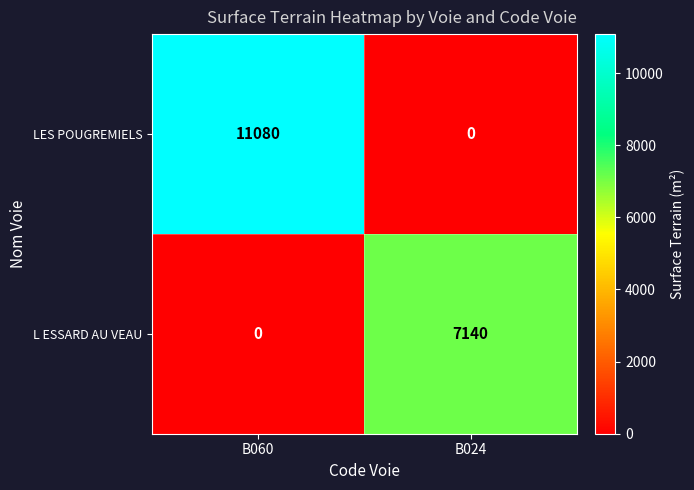

Reading right to left, what are all the values shown in this chart?

LES POUGREMIELS: 0	11080
L ESSARD AU VEAU: 7140	0